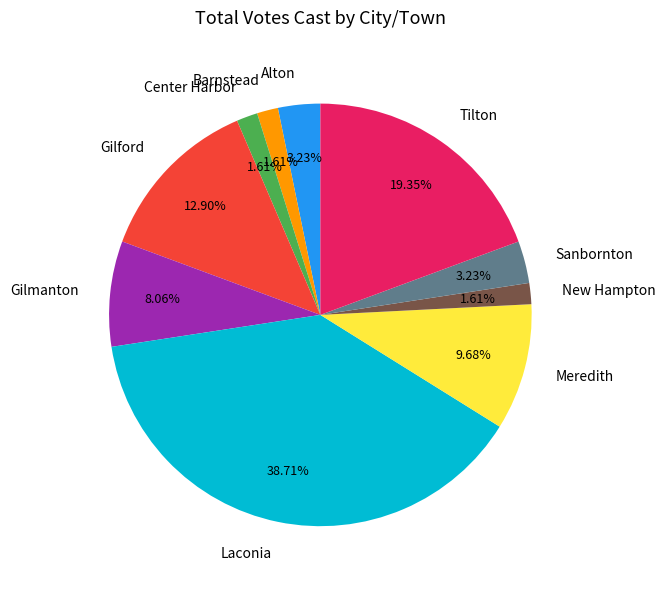

Which slice is the largest?

Laconia